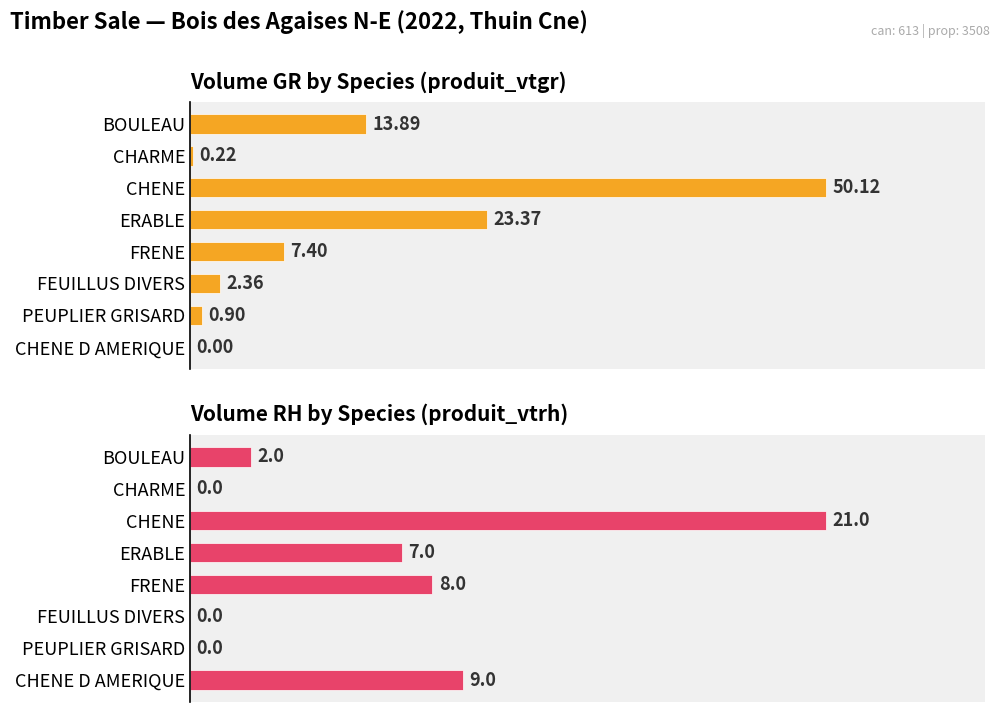

How many values in produit_vtgr are above zero?

7